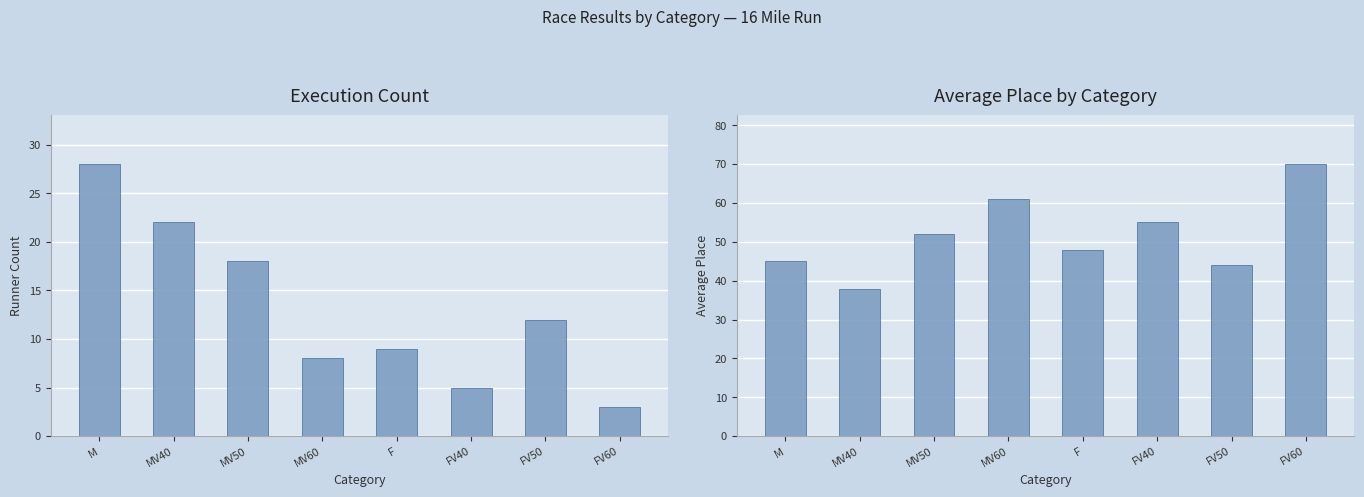

Which category has the lowest value across all series?

FV60